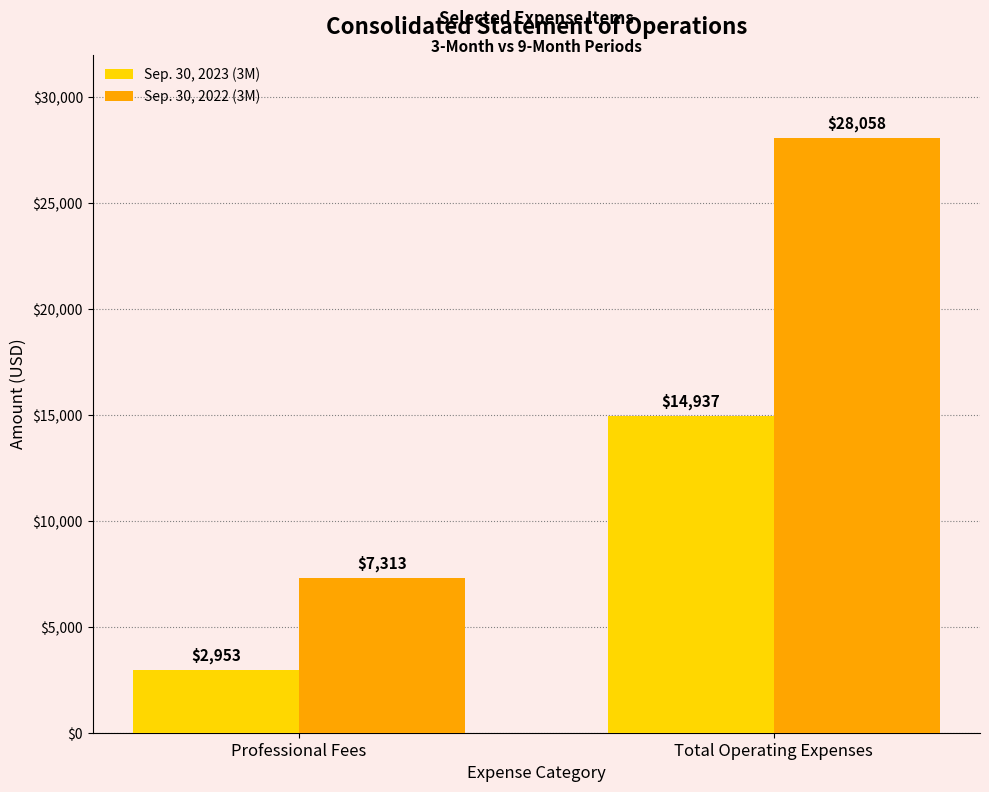

Which category has the lowest value in the Sep. 30, 2022 (3M) series?

Professional Fees